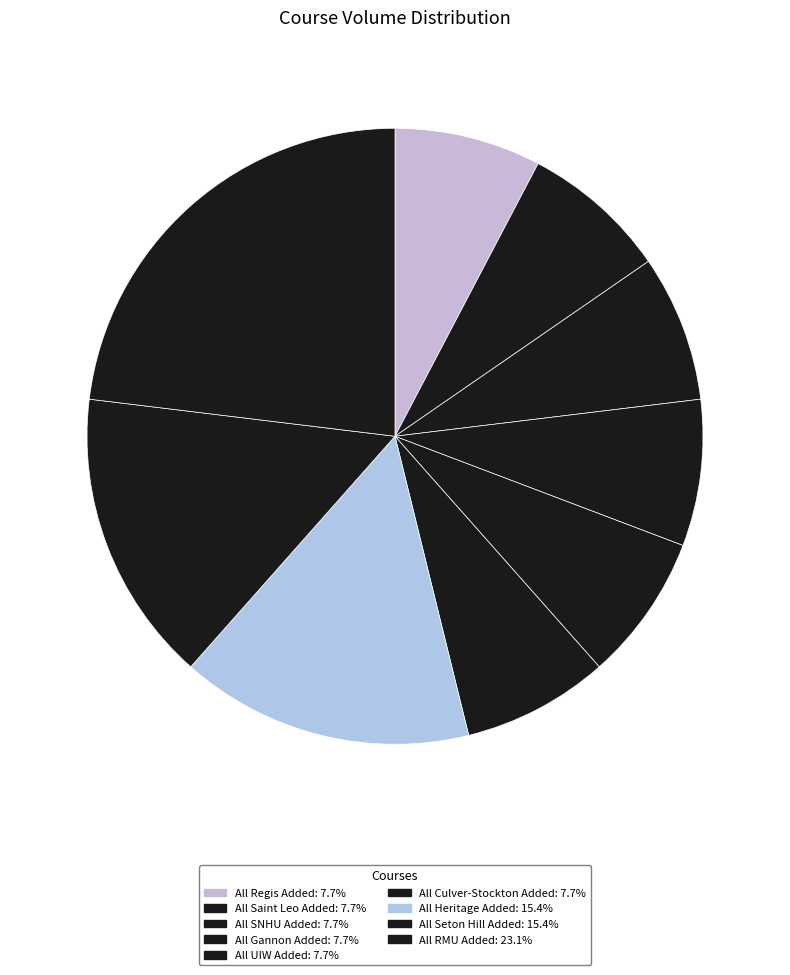

How many slices are in this pie chart?

9